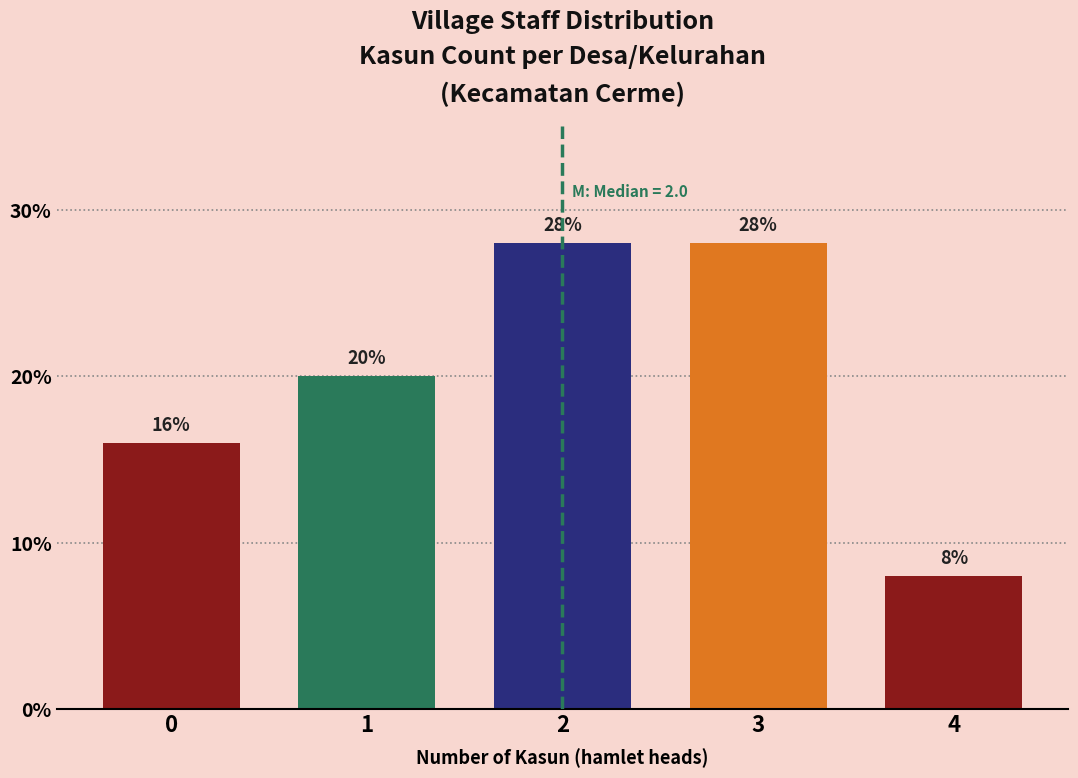

Reading left to right, what are all the values shown in this chart?

0=16.0	1=20.0	2=28.0	3=28.0	4=8.0